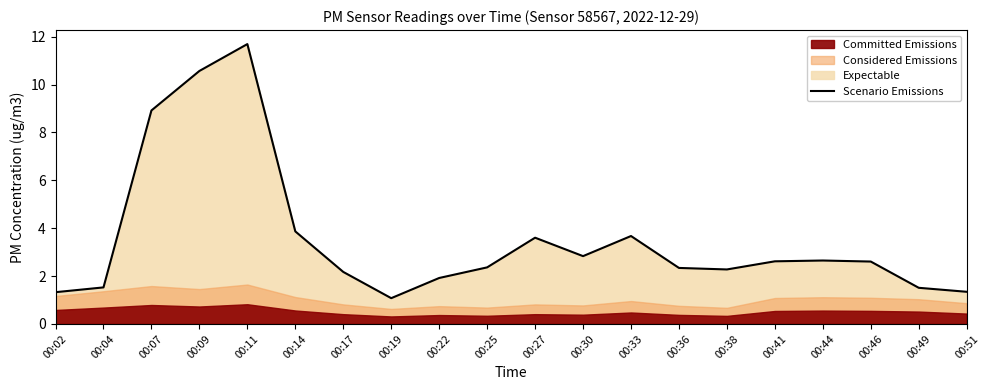

Is it true that the value at 00:09 is 15.7?

False